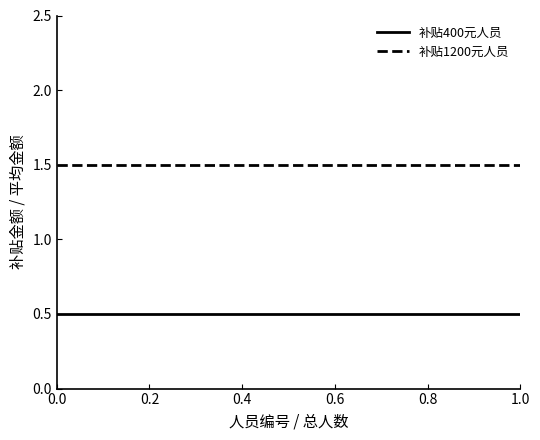

List the series in order of their overall mean, lowest first.

补贴400元人员, 补贴1200元人员